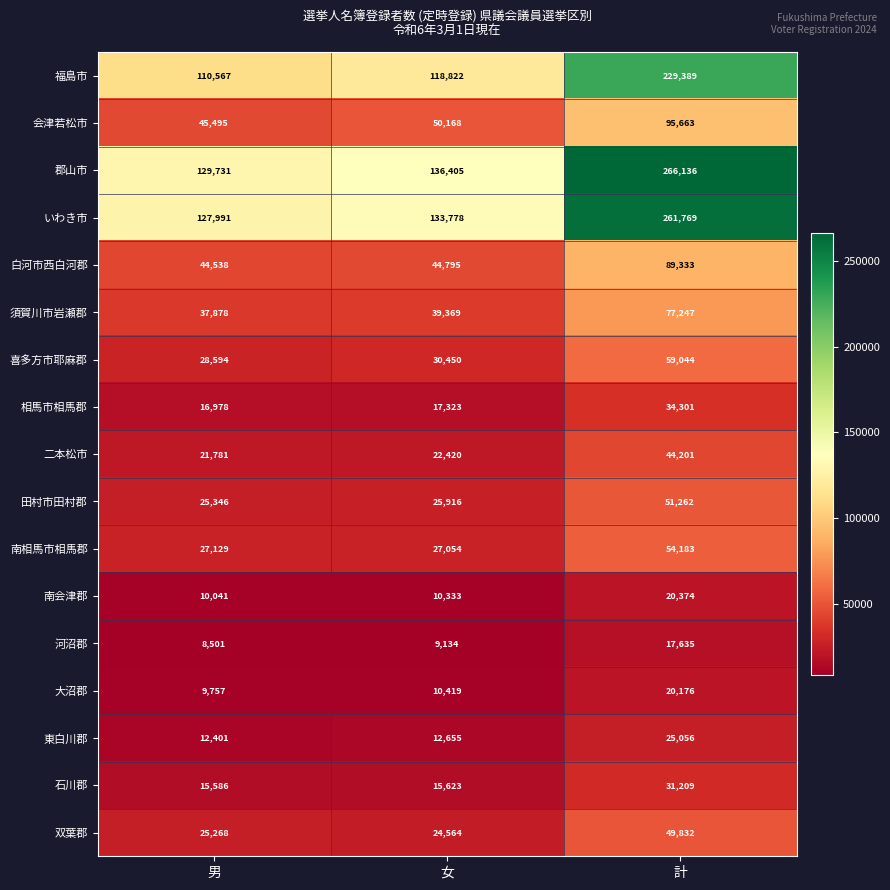

What is the maximum value shown in the chart?

266136